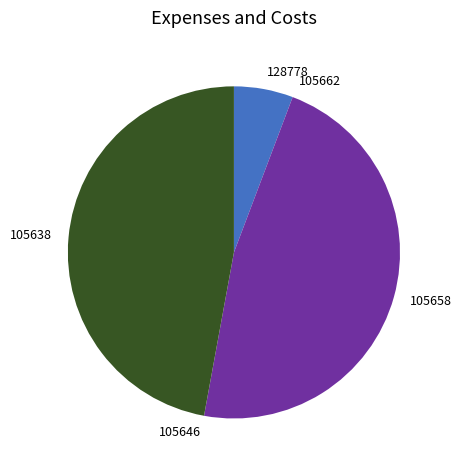

Is there a majority slice in this chart?

No